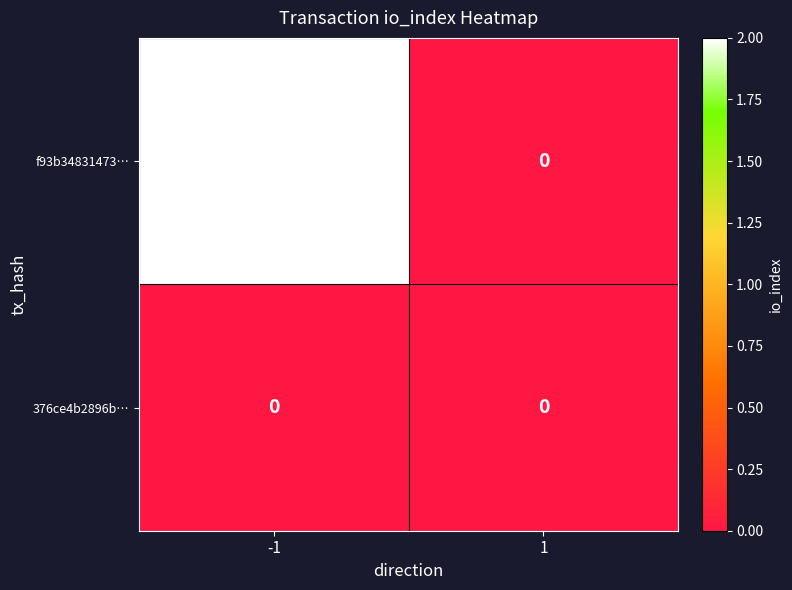

Rank the series by their average value, from highest to lowest.

f93b34831473…, 376ce4b2896b…